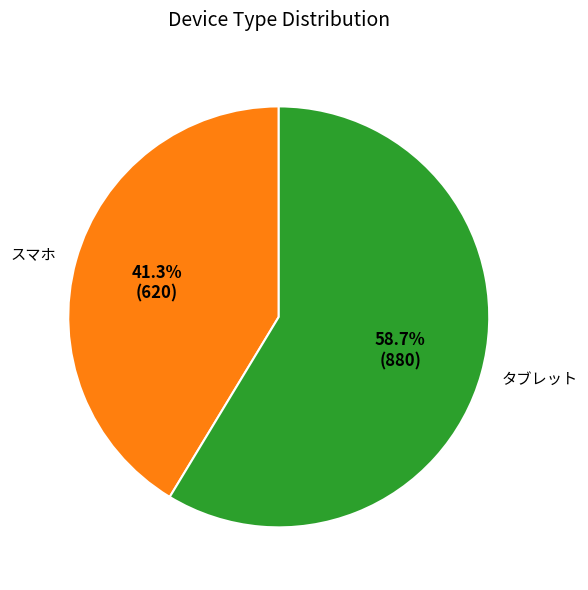

Approximately how many times larger is the value at スマホ compared to タブレット?

0.7